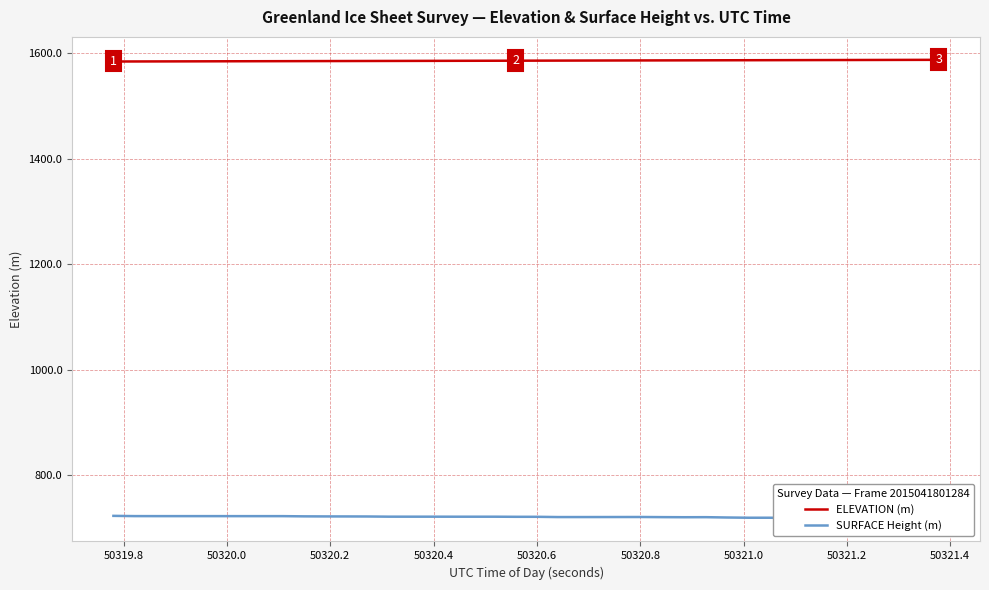

What is the lowest value of the ELEVATION (m) series?

1584.7